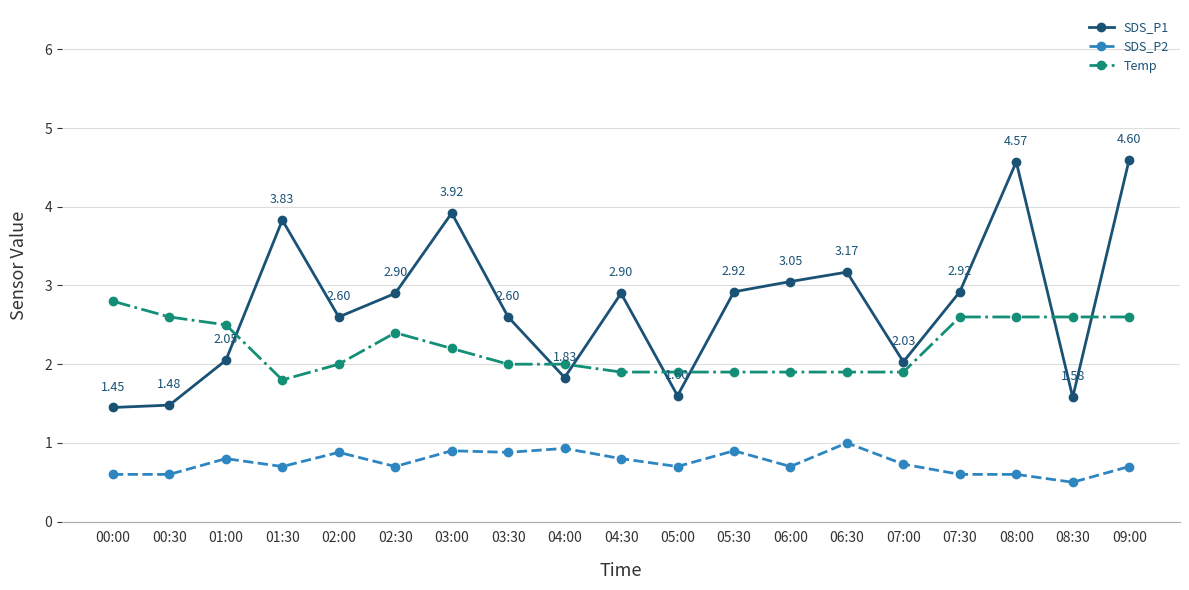

Between 04:30 and 08:30, which series saw the biggest shift?

SDS_P1